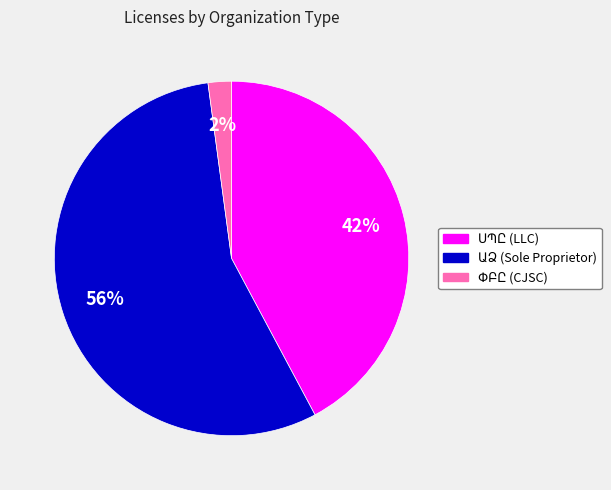

Is there any slice that represents more than half of the pie?

Yes